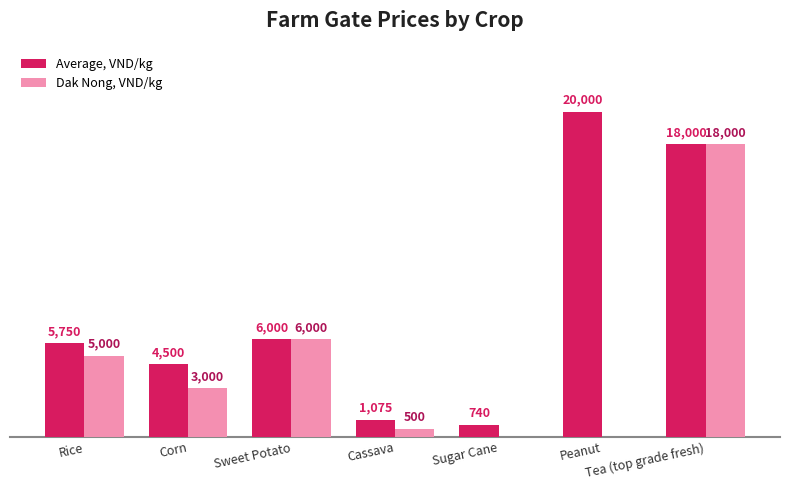

Which series changed the most between Rice and Peanut?

Average, VND/kg